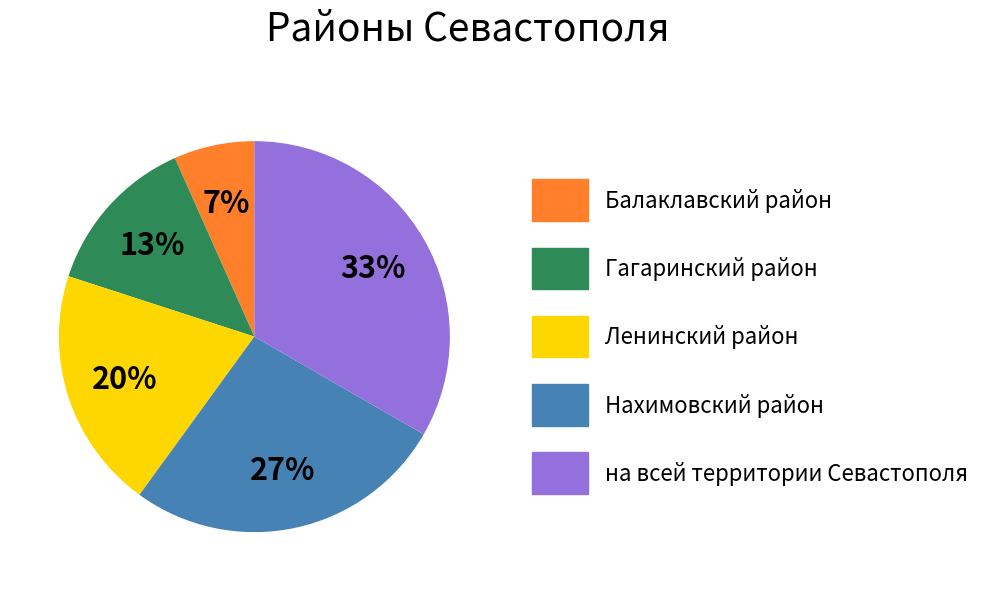

Is there a majority slice in this chart?

No